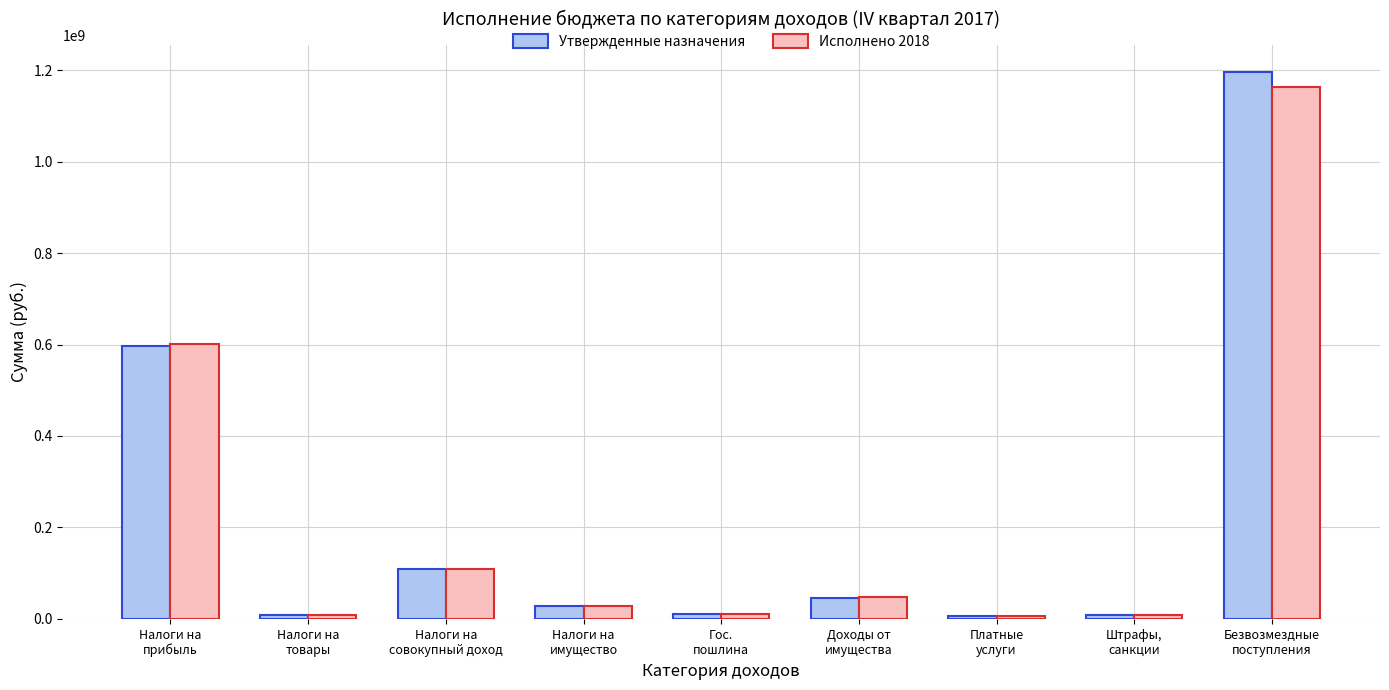

What is the spread (max minus min) of values at Платные
услуги?

88839.8